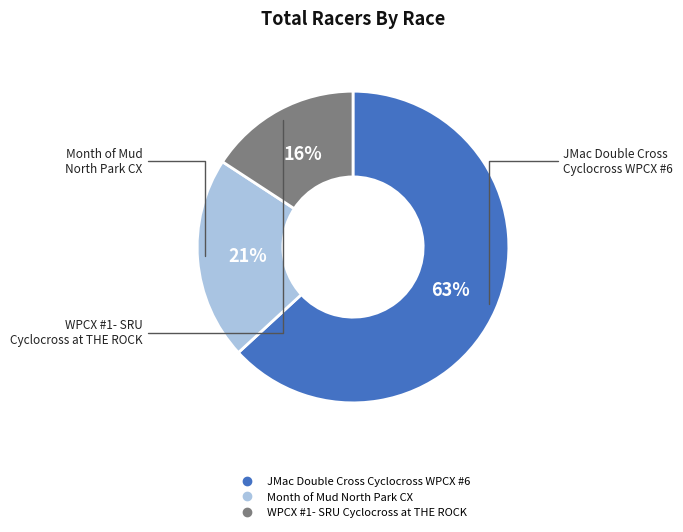

To the nearest percent, what is the average slice percentage?

33%